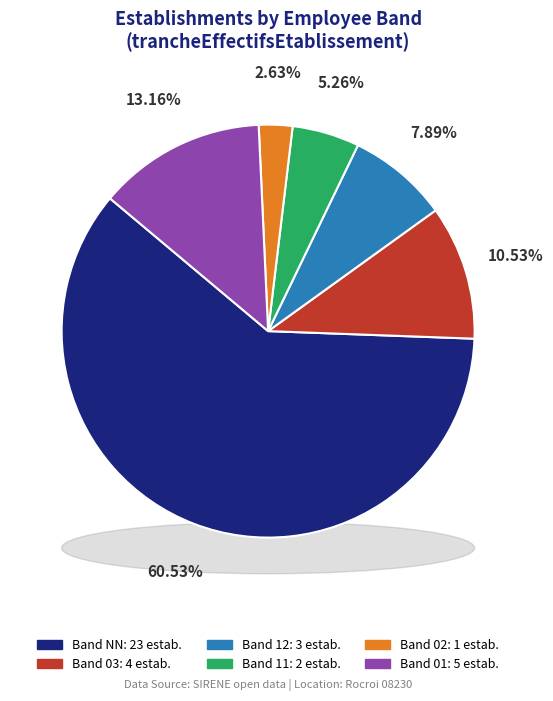

To the nearest percent, what is the average slice percentage?

17%